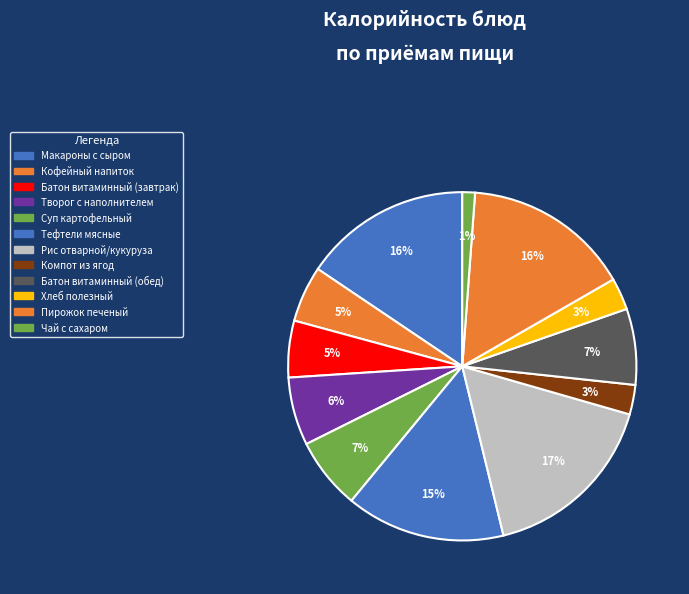

How many segments does this pie chart have?

12